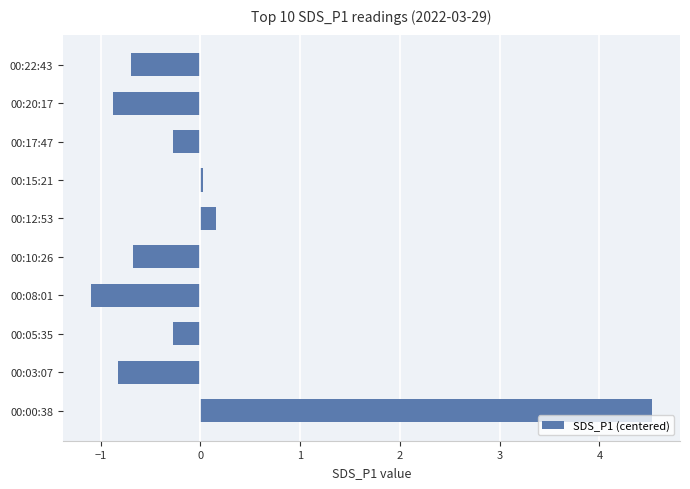

Where is the data nearest to the value 1?

00:12:53